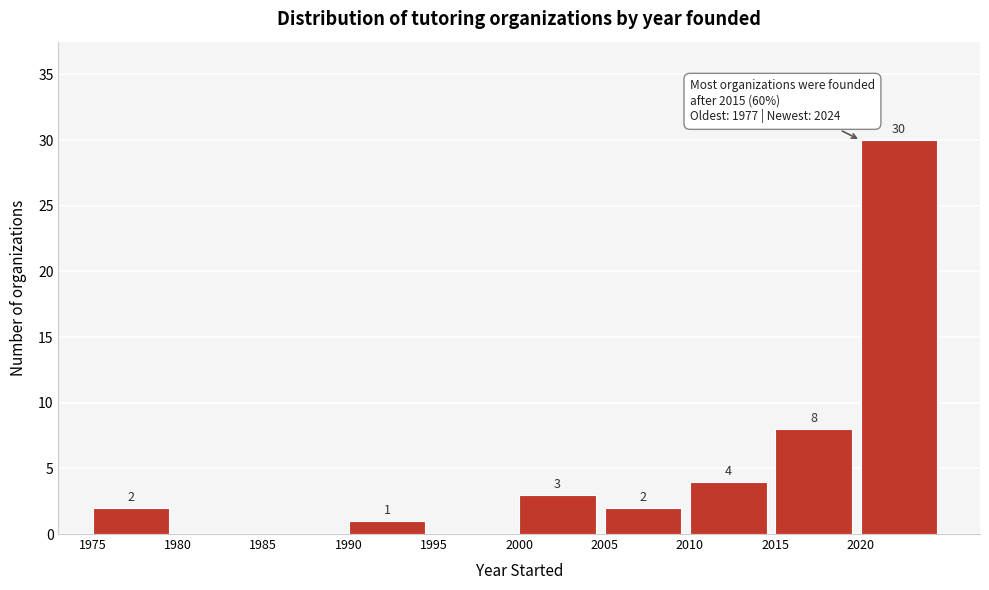

Reading right to left, what are all the values shown in this chart?

2020=30	2015=8	2010=4	2005=2	2000=3	1995=0	1990=1	1985=0	1980=0	1975=2